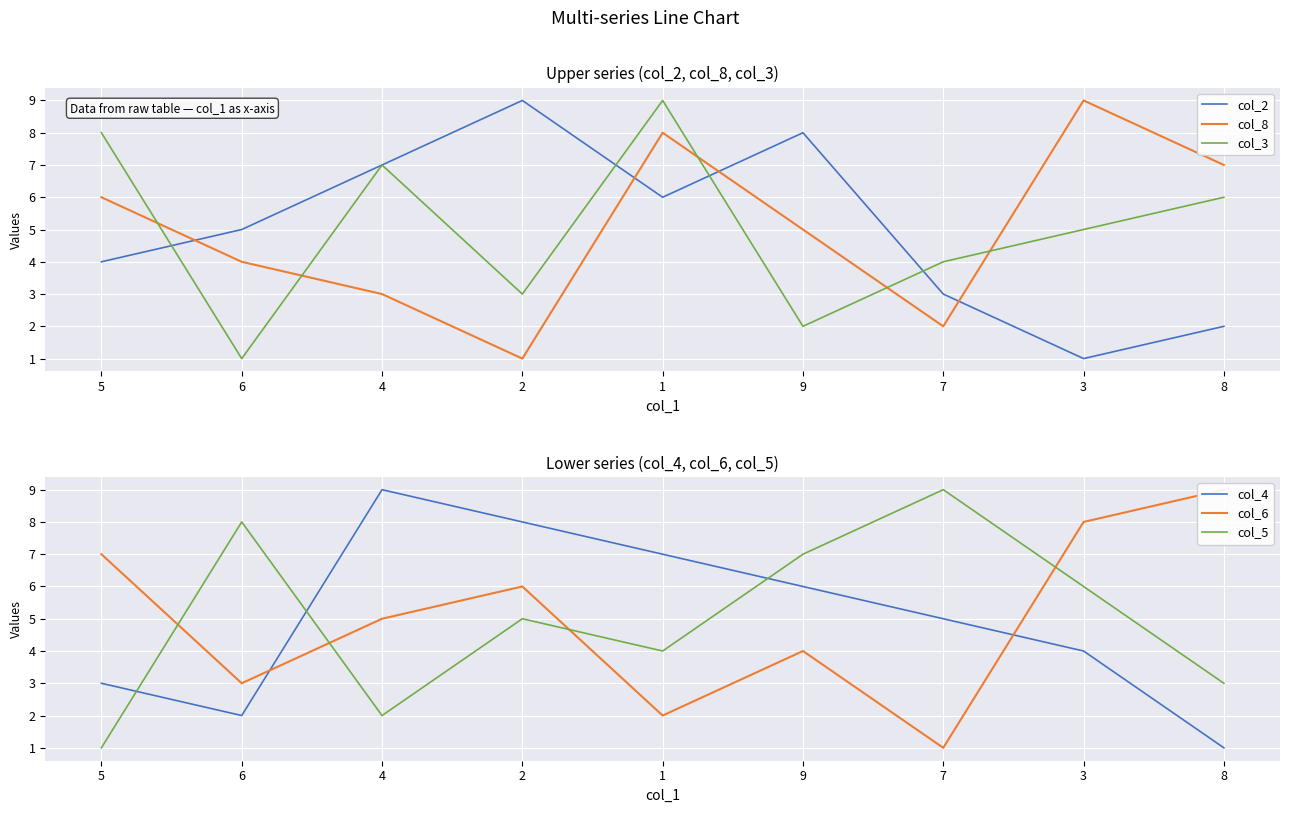

Reading left to right, extract all data points from this chart.

col_2: 5=4	6=5	4=7	2=9	1=6	9=8	7=3	3=1	8=2
col_8: 5=6	6=4	4=3	2=1	1=8	9=5	7=2	3=9	8=7
col_3: 5=8	6=1	4=7	2=3	1=9	9=2	7=4	3=5	8=6
col_4: 5=3	6=2	4=9	2=8	1=7	9=6	7=5	3=4	8=1
col_6: 5=7	6=3	4=5	2=6	1=2	9=4	7=1	3=8	8=9
col_5: 5=1	6=8	4=2	2=5	1=4	9=7	7=9	3=6	8=3